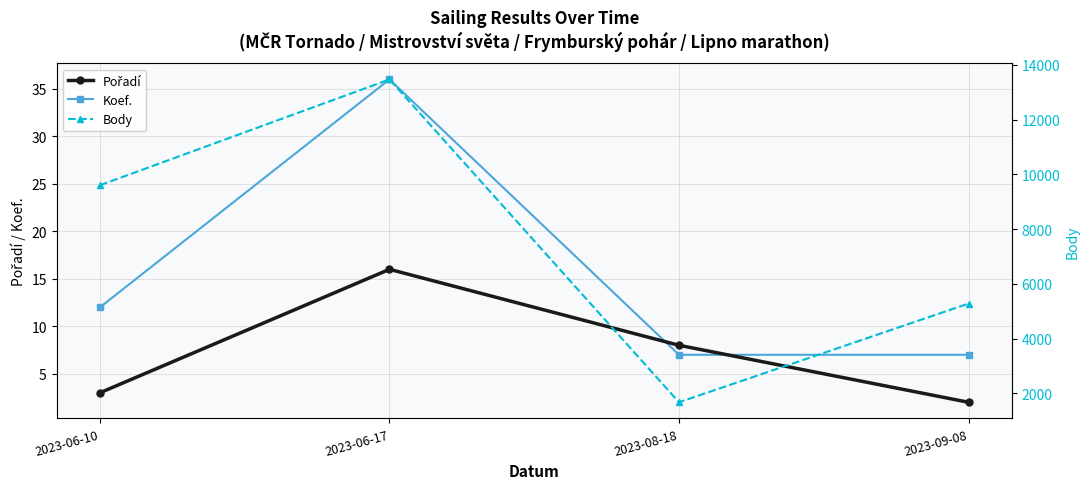

Which series has the largest range (max minus min)?

Body